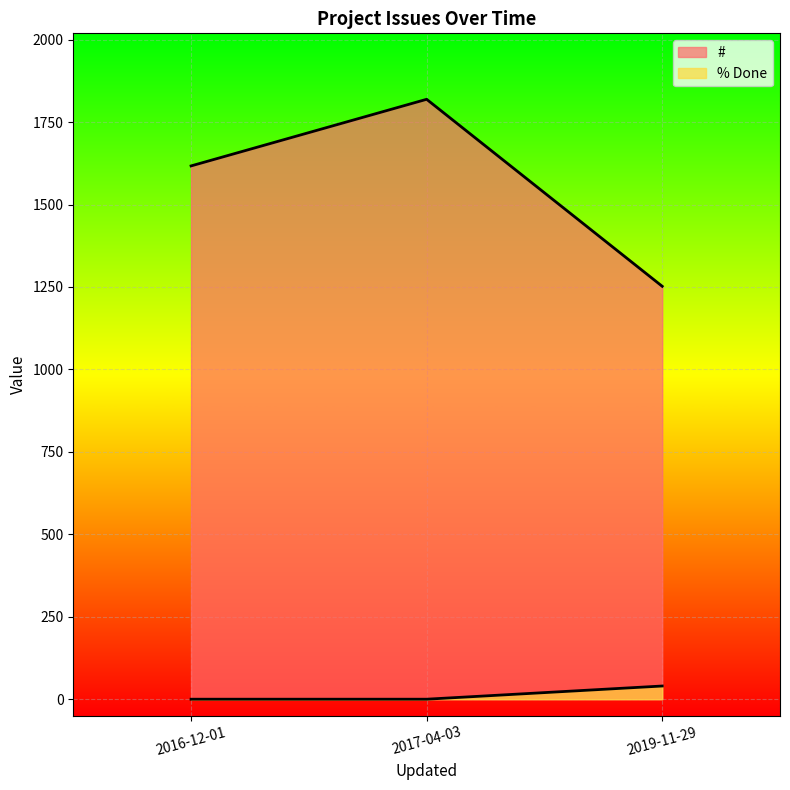

At which label does # reach its minimum?

2019-11-29